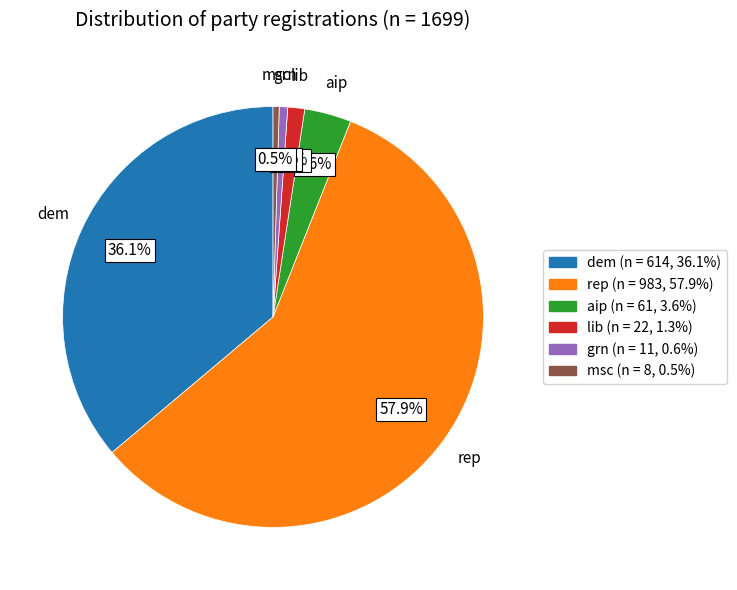

What percentage do lib and rep together represent?

59.2%